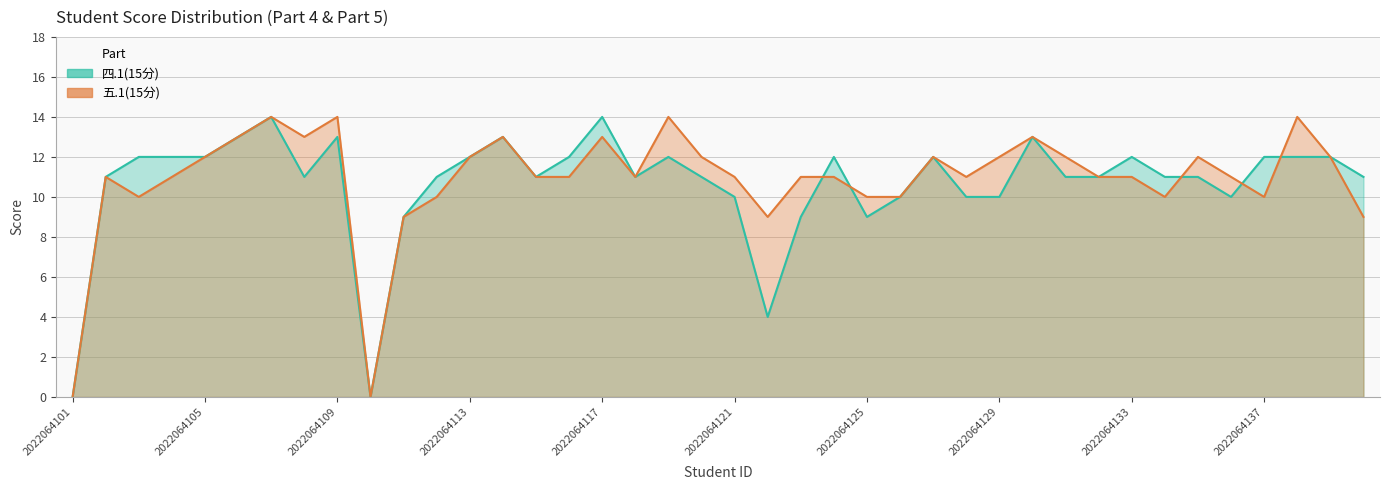

Which has a higher value, 2022064127 or 2022064135?

2022064127